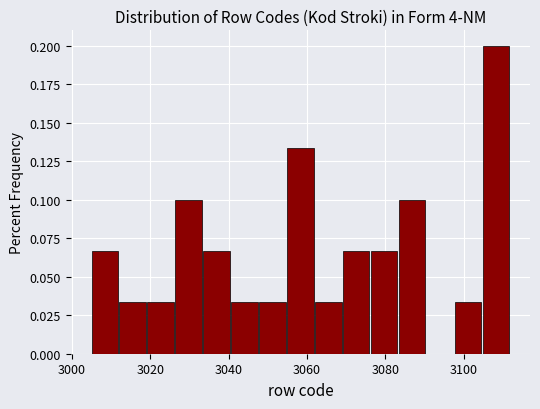

Around what value on the x-axis is the tallest bar? Give the approximate position of its centre, as read against the axis.

3108